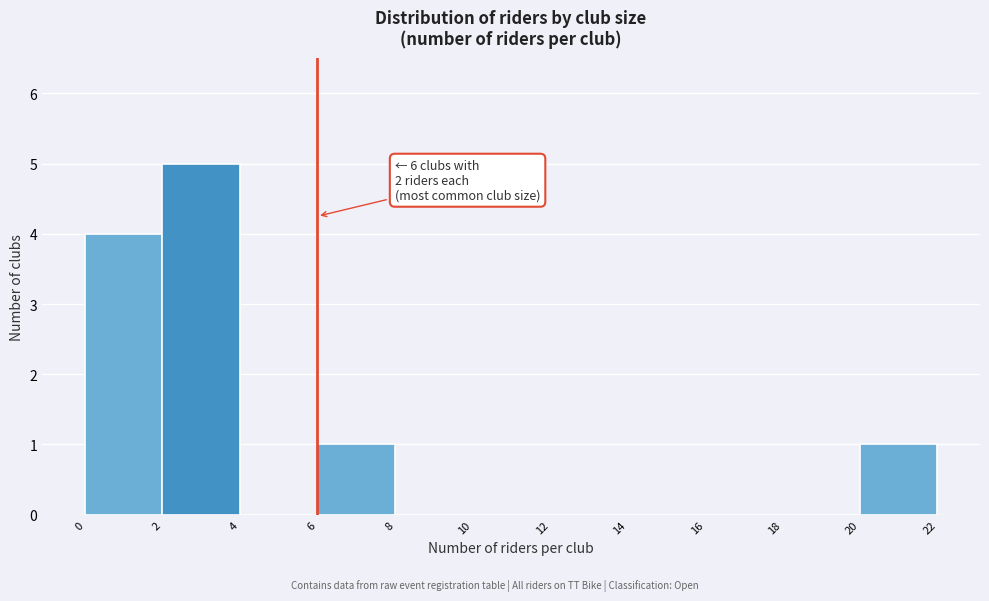

Over which range of the x-axis is the bar tallest?

2 to 4